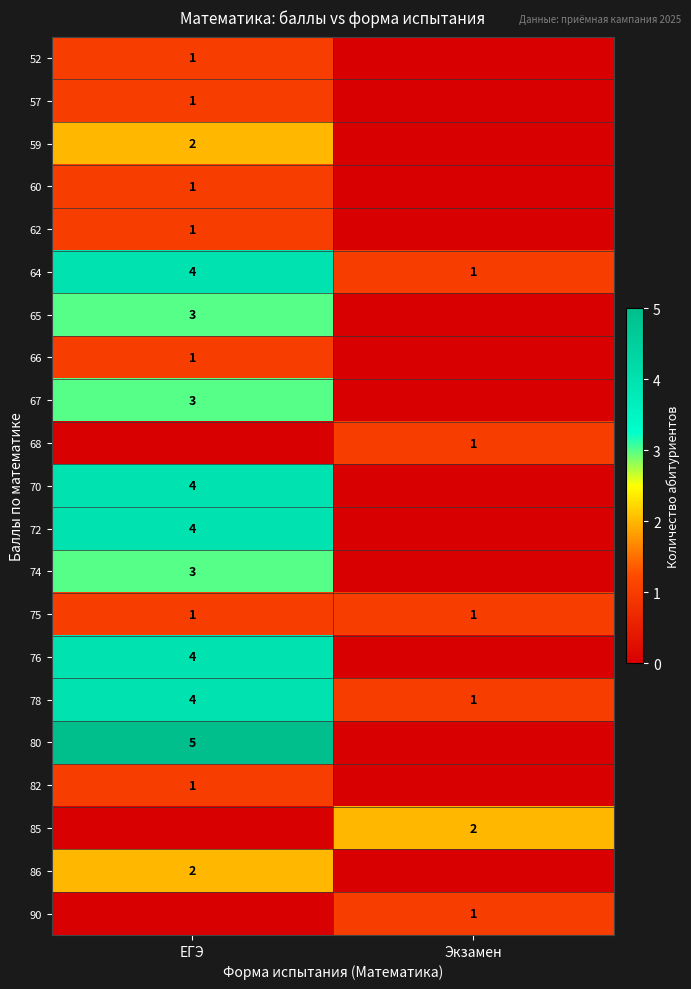

Which category has the lowest value in the 64 series?

Экзамен